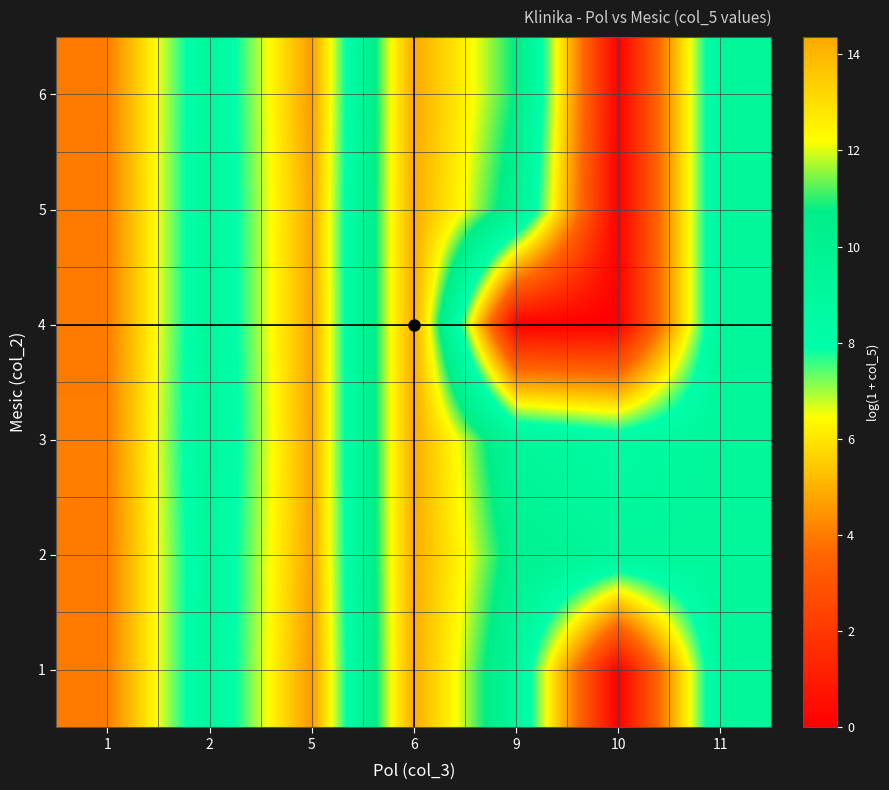

Reading left to right, extract all data points from this chart.

1: 1=4.0	2=9.1	5=4.6	6=14.3	9=9.2	10=0.0	11=9.2
2: 1=4.0	2=9.0	5=4.8	6=14.3	9=10.2	10=9.2	11=9.2
3: 1=4.1	2=9.2	5=4.8	6=14.3	9=9.3	10=8.5	11=9.2
4: 1=4.0	2=9.1	5=4.8	6=14.3	9=0.0	10=0.0	11=9.2
5: 1=4.0	2=9.1	5=4.8	6=14.3	9=10.0	10=0.0	11=9.2
6: 1=4.0	2=9.1	5=4.6	6=14.4	9=10.7	10=0.0	11=9.2